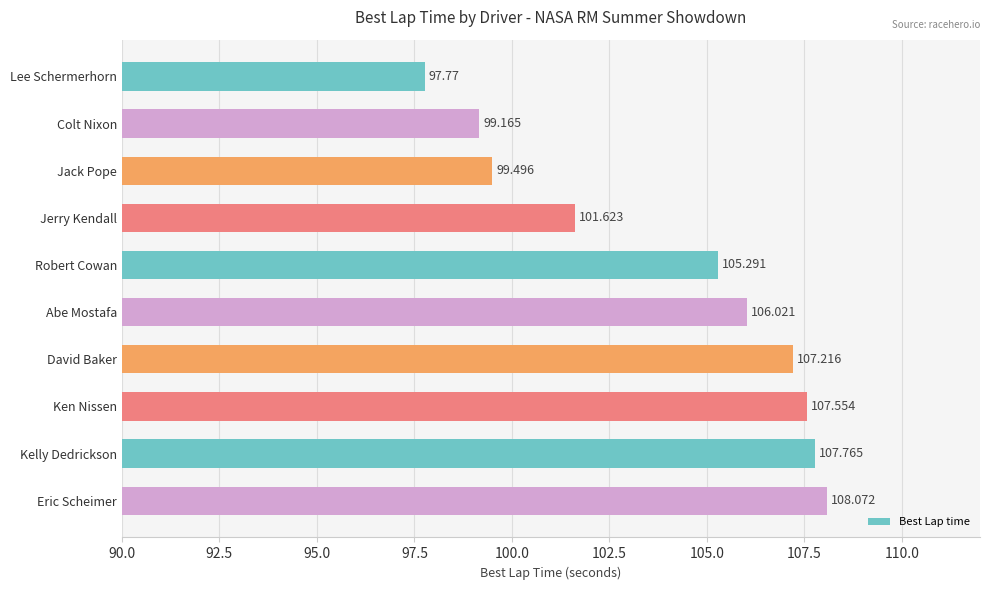

List the labels in order of value, smallest first.

Lee Schermerhorn, Colt Nixon, Jack Pope, Jerry Kendall, Robert Cowan, Abe Mostafa, David Baker, Ken Nissen, Kelly Dedrickson, Eric Scheimer